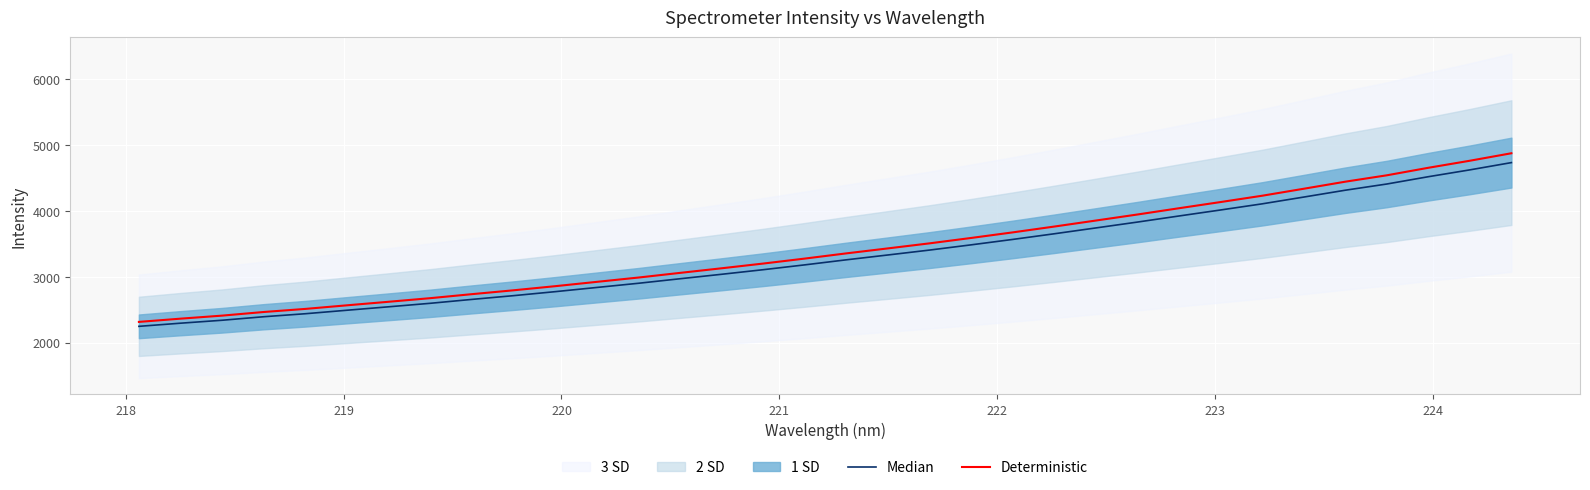

The value of Median at 24 is 2239.6. True or false?

False